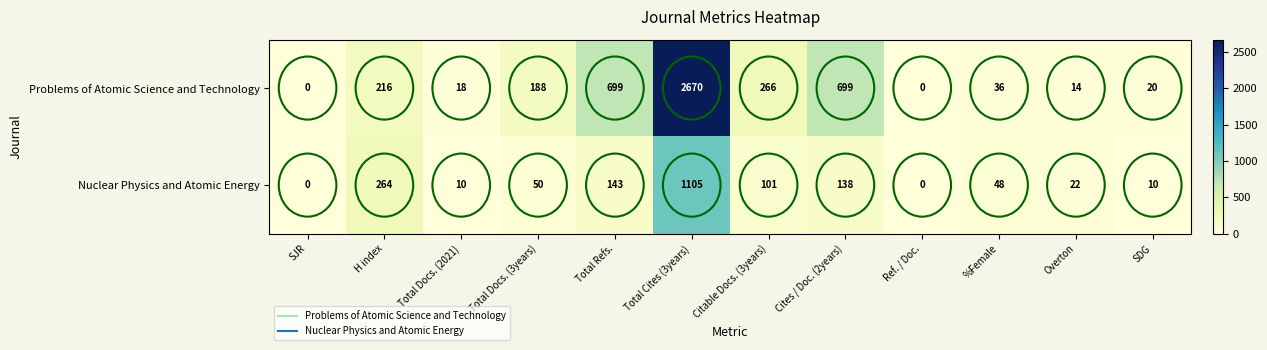

Which series has the largest total across all categories?

Problems of Atomic Science and Technology